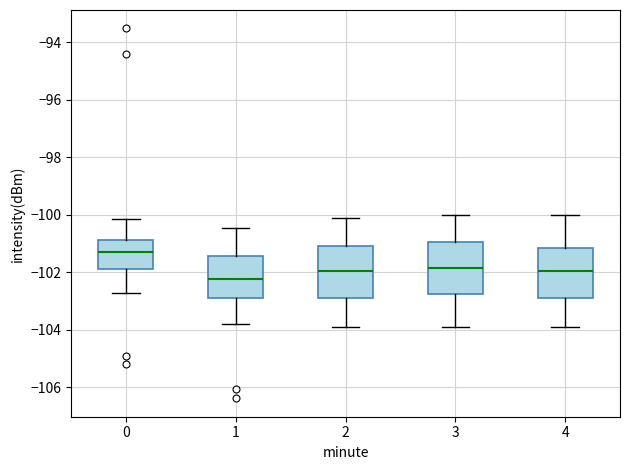

Reading left to right, transcribe this box plot: for each box, give where its median line is, the range the box spans, and where its two whiskers end, as read against the y-axis. The values are not printed on the chart, so give them approximately, as read against the axis.

0: median -101.2, box -101.8 to -100.8, whiskers -102.8 to -100.2
1: median -102.2, box -102.8 to -101.4, whiskers -103.8 to -100.4
2: median -102.0, box -102.8 to -101.0, whiskers -103.8 to -100.2
3: median -101.8, box -102.8 to -101.0, whiskers -104.0 to -100.0
4: median -102.0, box -102.8 to -101.2, whiskers -104.0 to -100.0